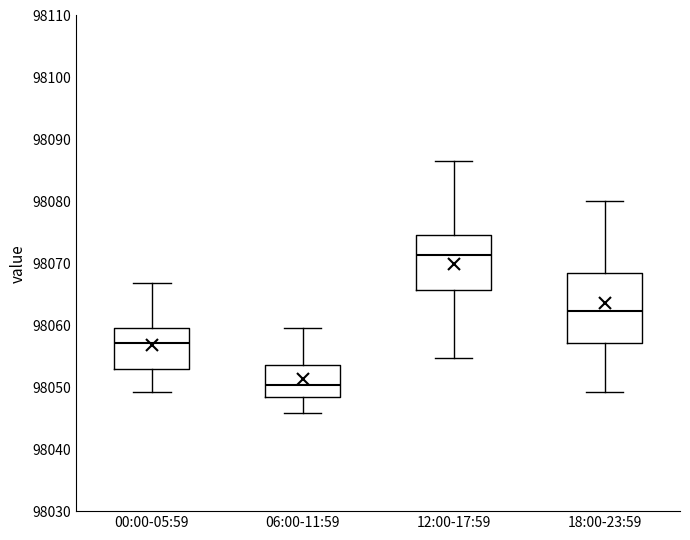

Where is the upper edge of the box for 12:00-17:59 on the y-axis? The values are not printed on the chart, so give them approximately, as read against the axis.

98075